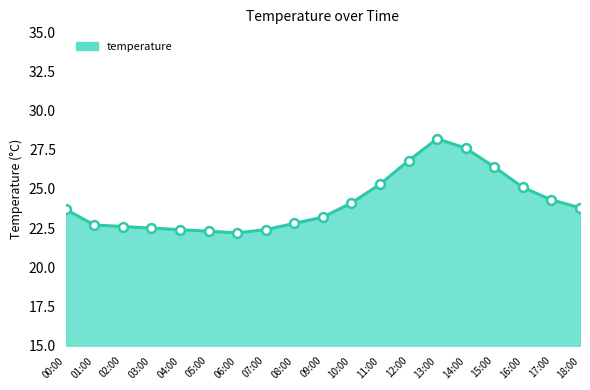

Approximately how many times larger is the value at 09:00 compared to 17:00?

1.0